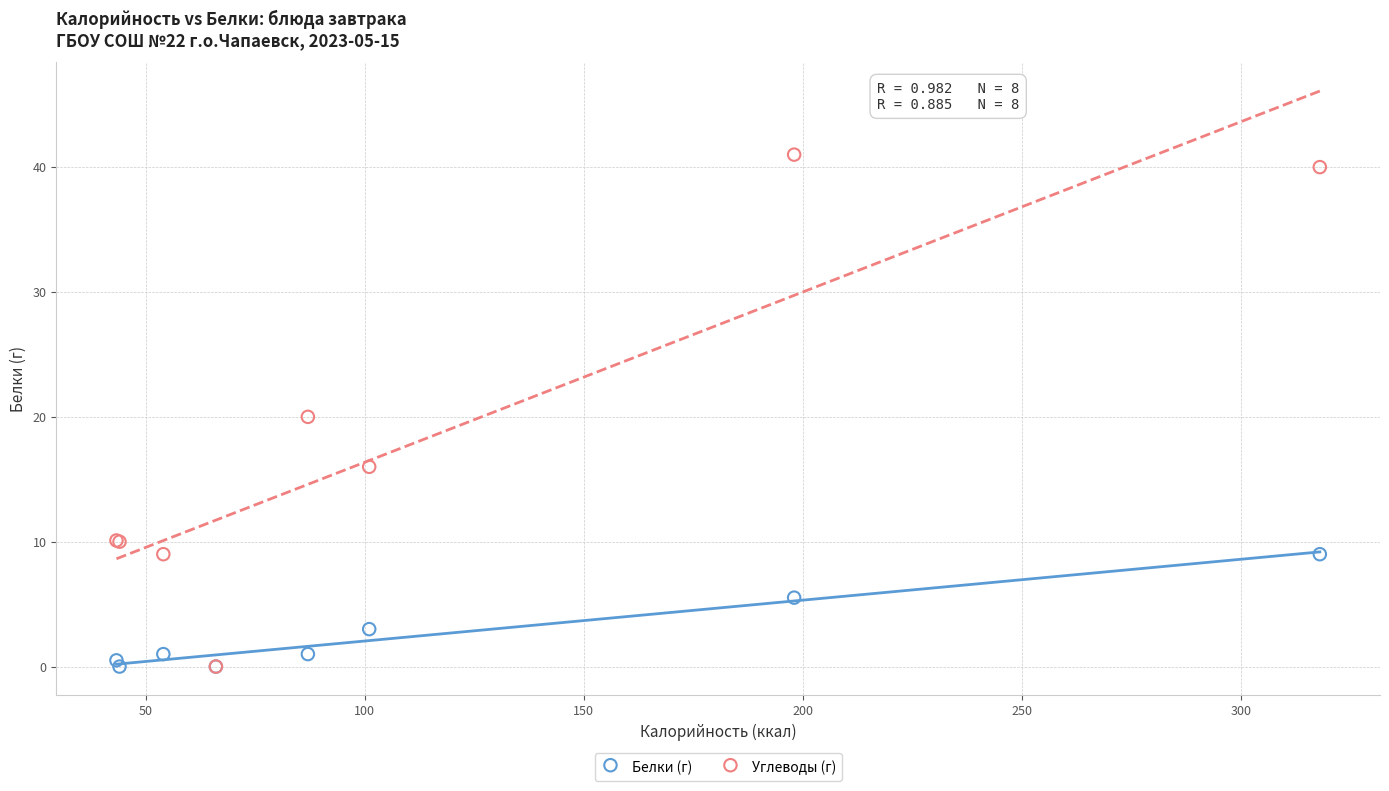

Which series reaches the maximum Y coordinate?

Углеводы (г)